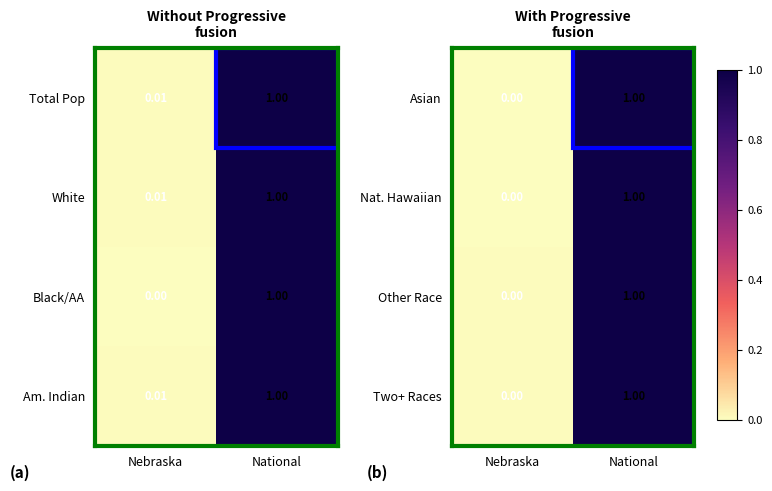

Which category has the highest value in the Two+ Races series?

National